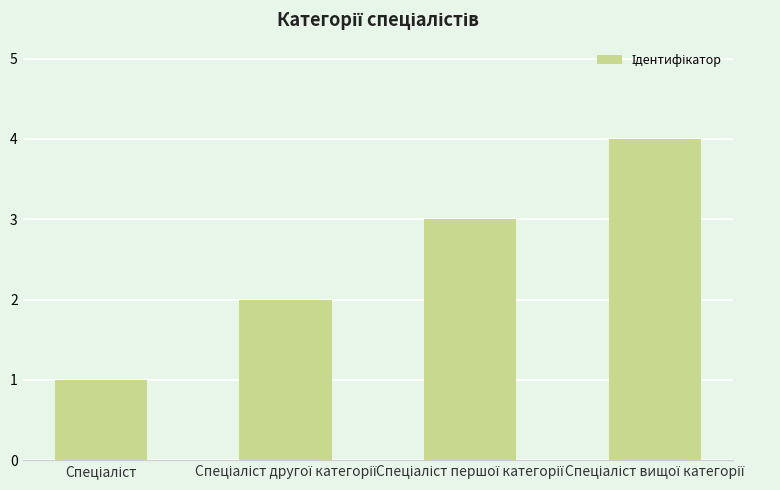

Reading right to left, extract all data points from this chart.

4	3	2	1